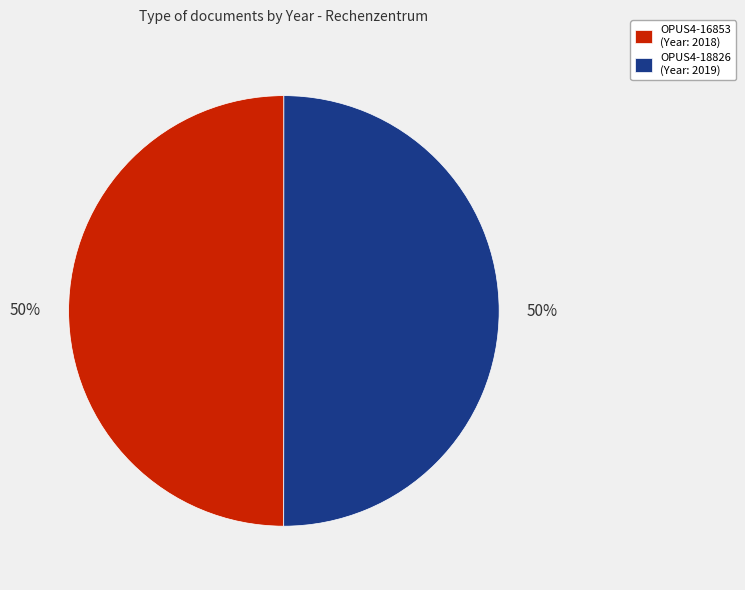

To the nearest percent, what is the average slice percentage?

50%